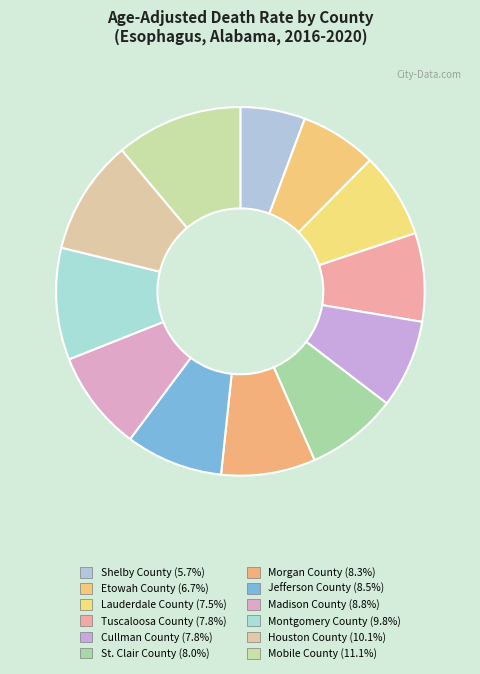

What percentage is NOT represented by St. Clair County?

92.0%